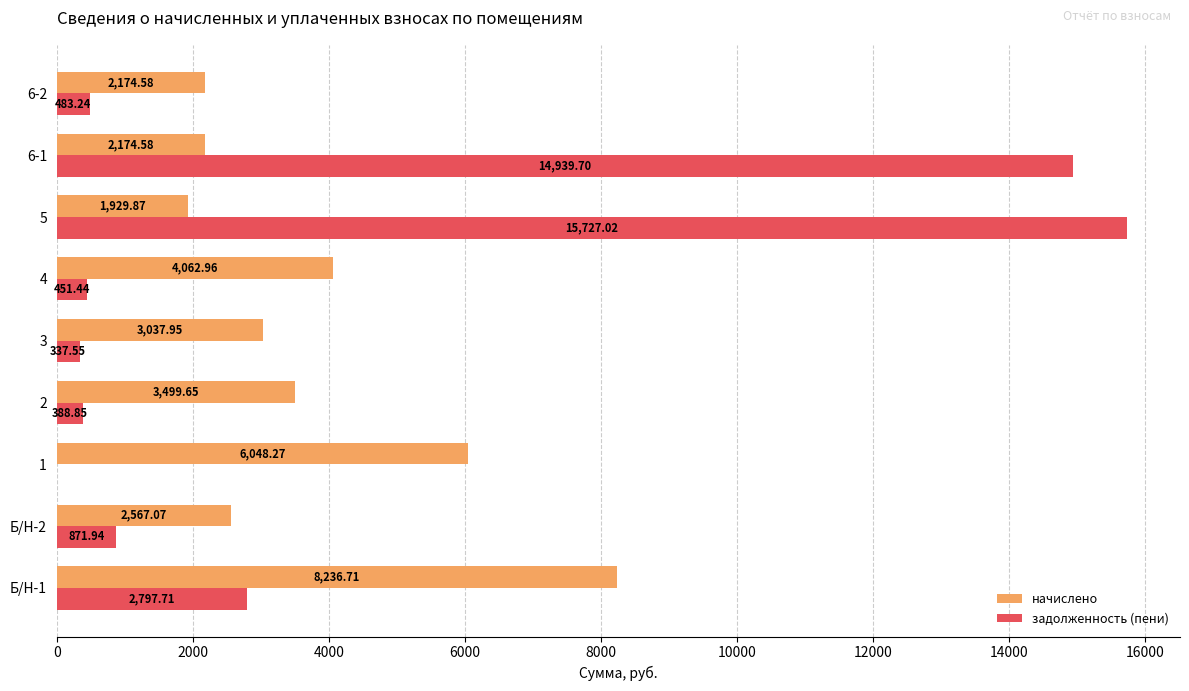

At which category does the chart reach its peak across all series?

5